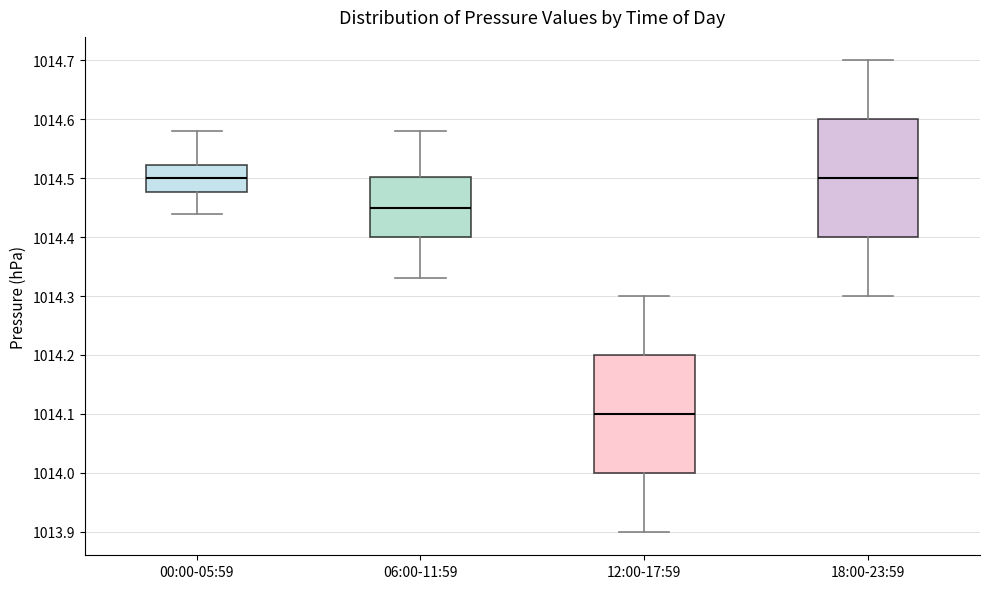

Which box has the lowest median line?

12:00-17:59